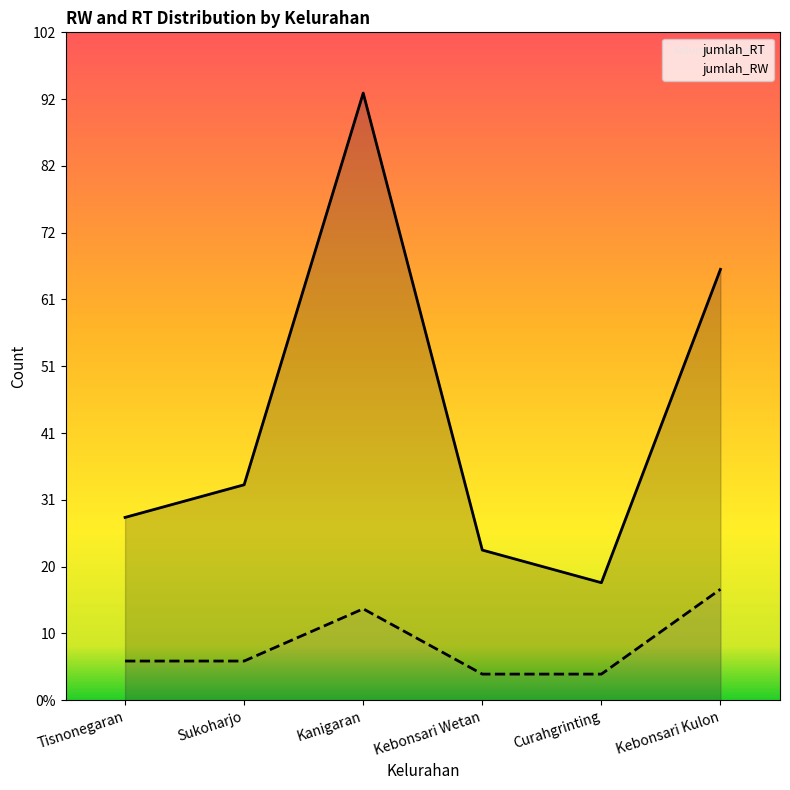

Reading left to right, extract all data points from this chart.

jumlah_RT: Tisnonegaran=28	Sukoharjo=33	Kanigaran=93	Kebonsari Wetan=23	Curahgrinting=18	Kebonsari Kulon=66
jumlah_RW: Tisnonegaran=6	Sukoharjo=6	Kanigaran=14	Kebonsari Wetan=4	Curahgrinting=4	Kebonsari Kulon=17